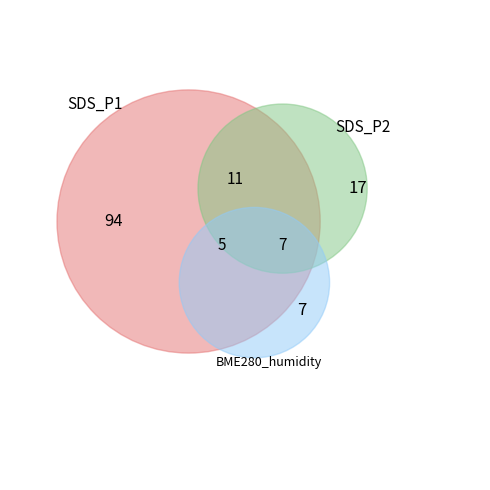

To the nearest percent, what percentage of the pie is BME280_humidity?

2%